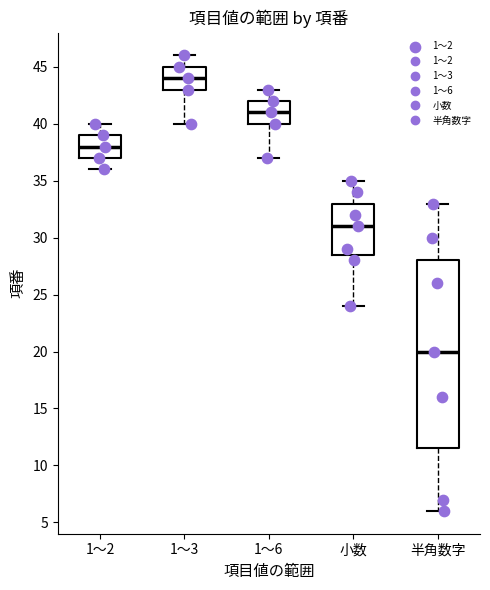

Where is the upper edge of the box for 小数 on the y-axis? The values are not printed on the chart, so give them approximately, as read against the axis.

33.0